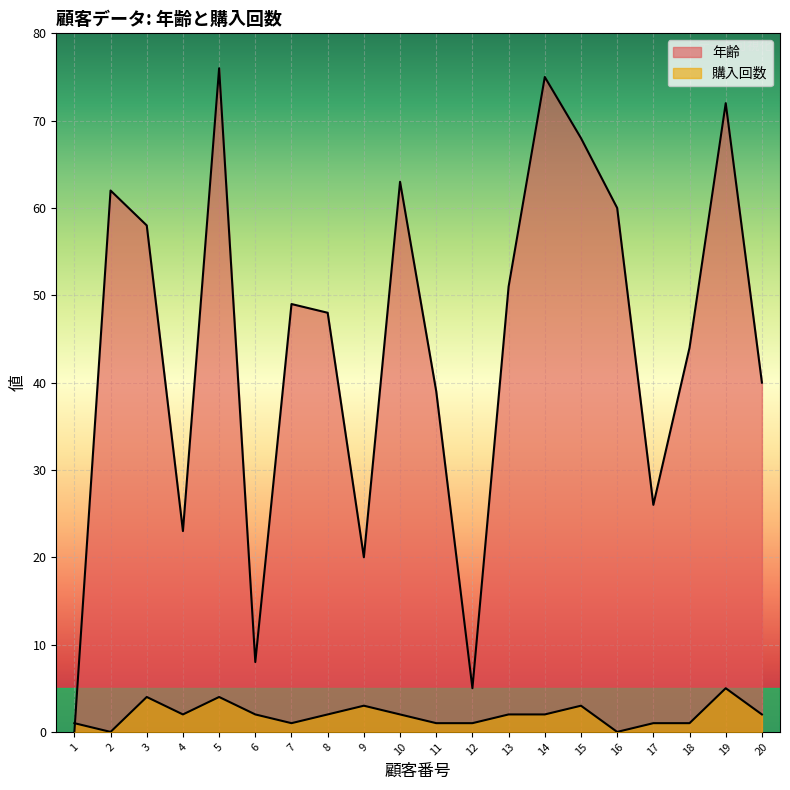

Reading left to right, transcribe all the data shown in this chart.

年齢: 0	62	58	23	76	8	49	48	20	63	39	5	51	75	68	60	26	44	72	40
購入回数: 1	0	4	2	4	2	1	2	3	2	1	1	2	2	3	0	1	1	5	2